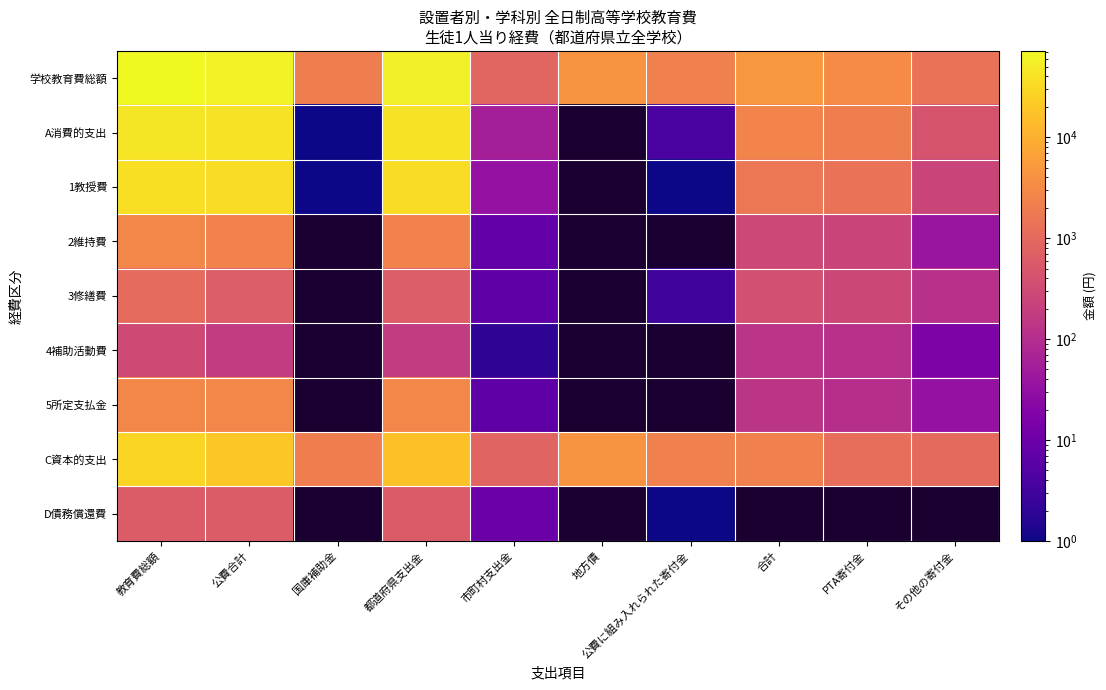

The 4補助活動費 series shows 309.0 at 教育費総額. True or false?

True